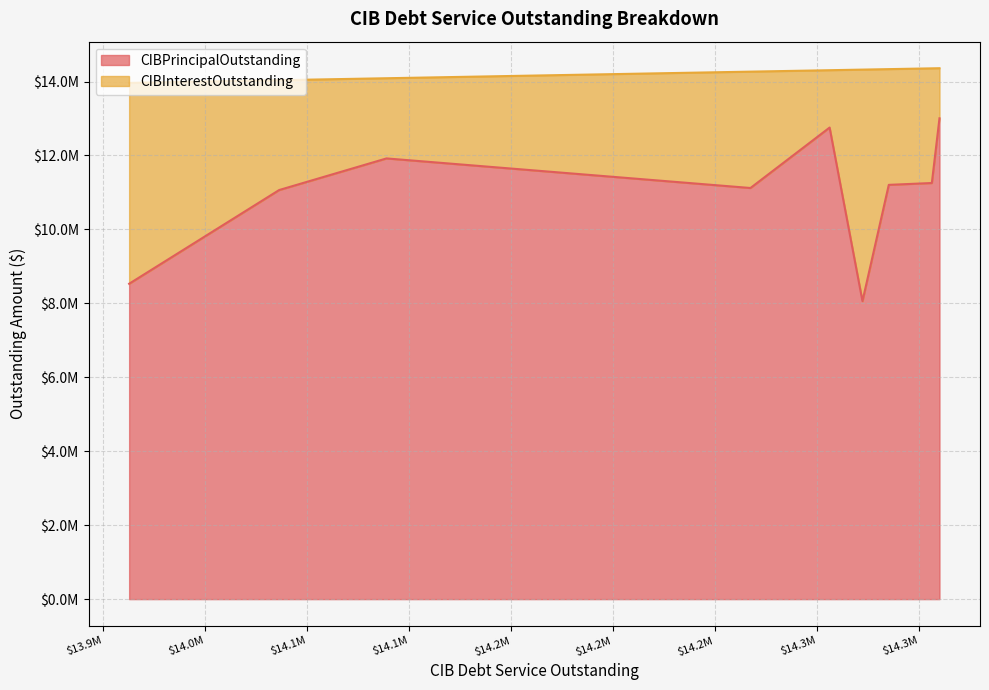

At Harris County WCID 036, list the series in order from smallest to largest.

CIBInterestOutstanding, CIBPrincipalOutstanding